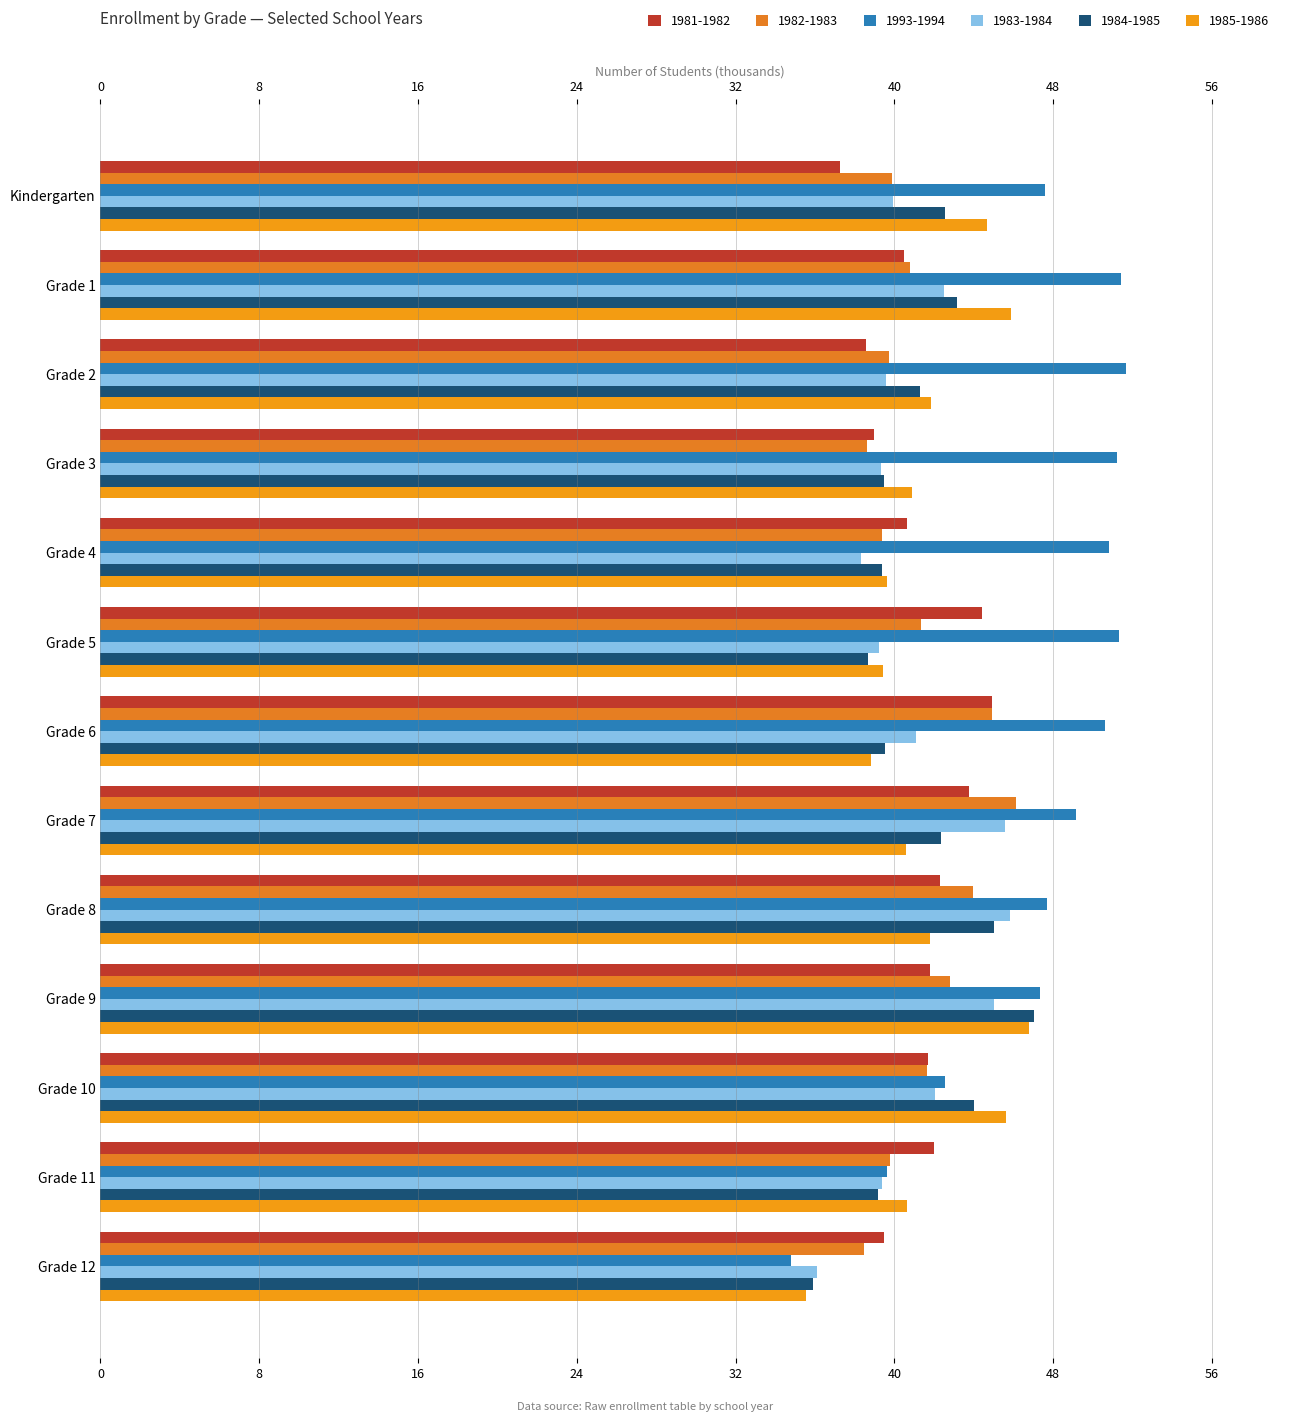

What is the difference between the maximum and minimum values in the 1984-1985 series?

11.2